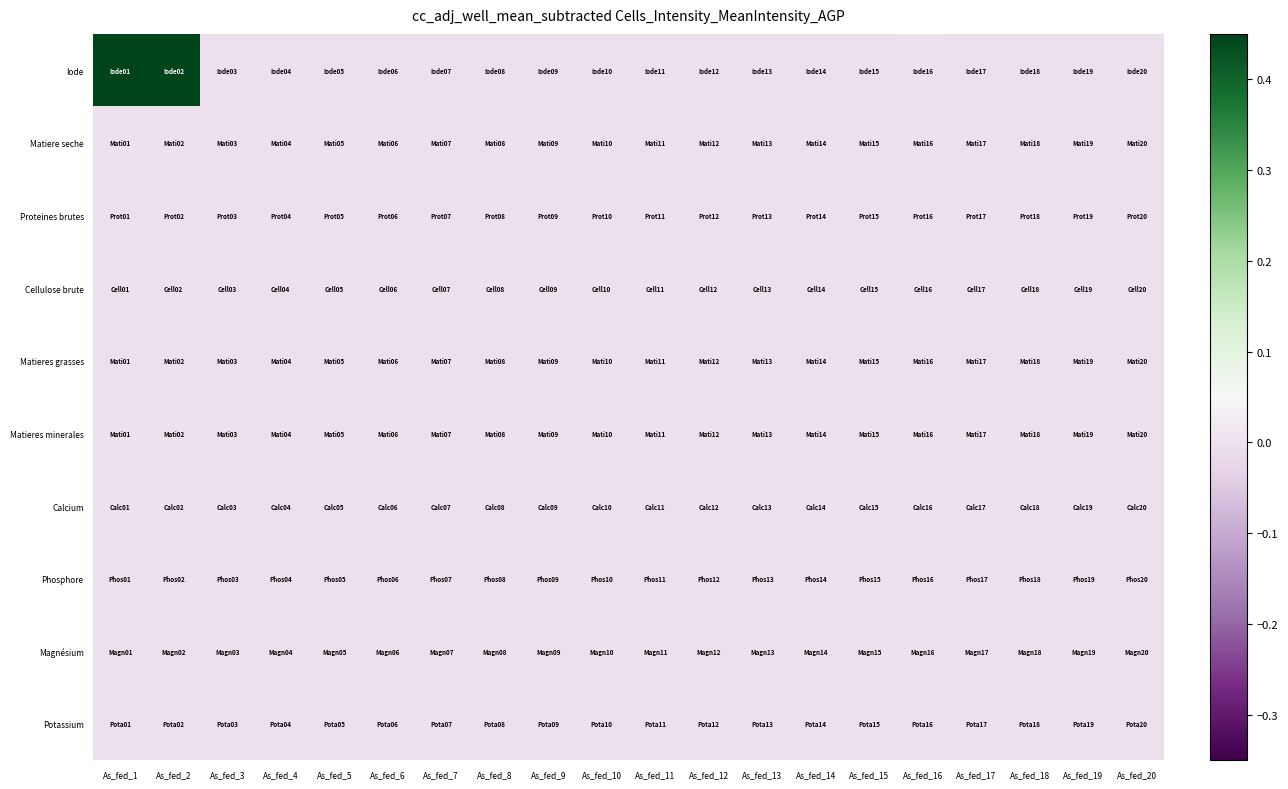

Which series changed the most between As_fed_6 and As_fed_12?

Iode